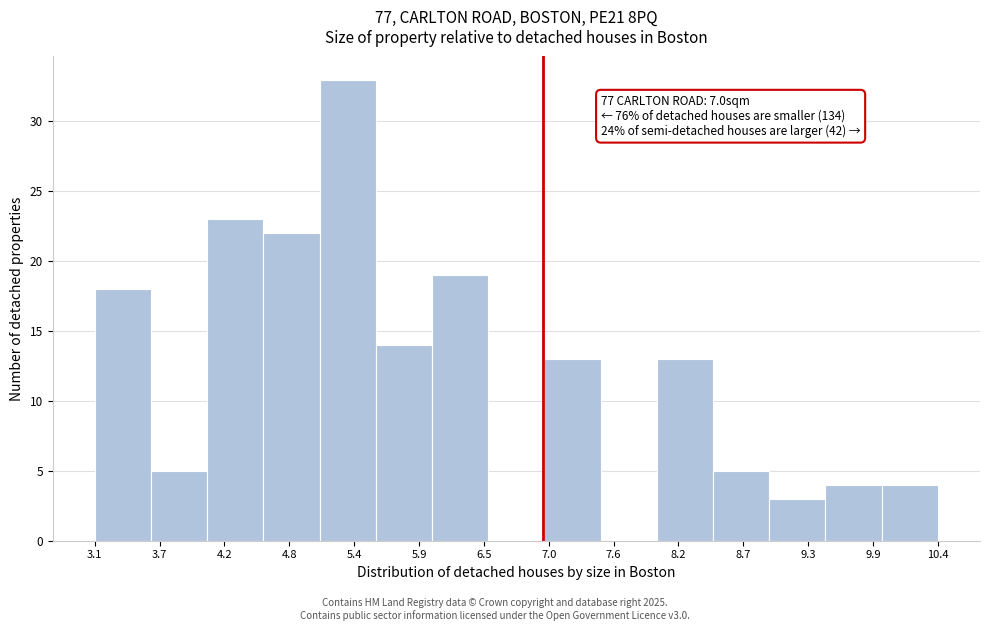

Which range on the x-axis has the tallest bar?

5.1 to 5.5